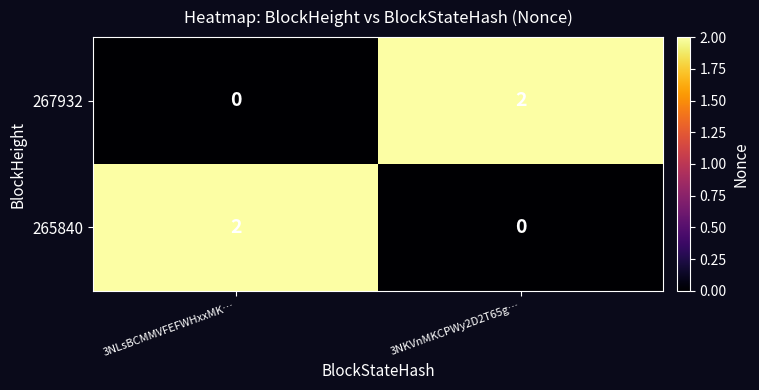

Is the value of 265840 at 3NLsBCMMVFEFWHxxMK… greater than the value of 267932 at 3NLsBCMMVFEFWHxxMK…?

Yes